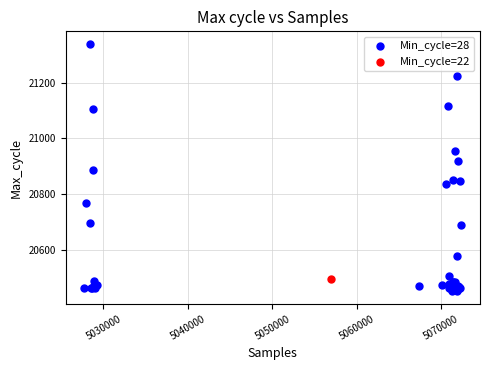

What are all the series names shown in the legend?

Min_cycle=28, Min_cycle=22